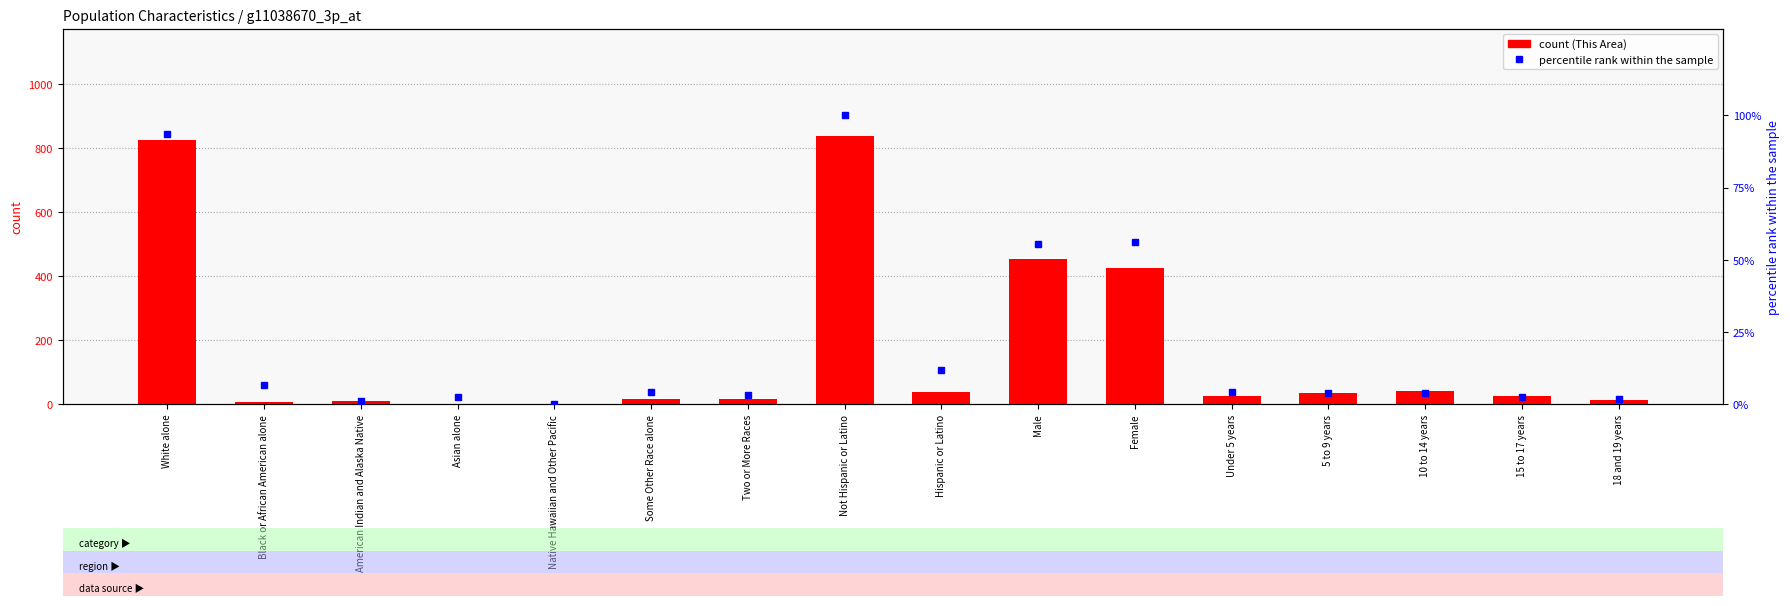

Reading left to right, transcribe all the data shown in this chart.

This Area count: White alone=826.0	Black or African American alone=8.0	American Indian and Alaska Native=10.0	Asian alone=2.0	Native Hawaiian and Other Pacific=0.0	Some Other Race alone=17.0	Two or More Races=16.0	Not Hispanic or Latino=839.0	Hispanic or Latino=40.0	Male=453.0	Female=426.0	Under 5 years=25.0	5 to 9 years=36.0	10 to 14 years=43.0	15 to 17 years=27.0	18 and 19 years=13.0
percentile rank within the sample: White alone=93.7	Black or African American alone=6.6	American Indian and Alaska Native=1.1	Asian alone=2.7	Native Hawaiian and Other Pacific=0.1	Some Other Race alone=4.3	Two or More Races=3.4	Not Hispanic or Latino=100.0	Hispanic or Latino=11.8	Male=55.4	Female=56.3	Under 5 years=4.1	5 to 9 years=4.1	10 to 14 years=4.0	15 to 17 years=2.4	18 and 19 years=1.7